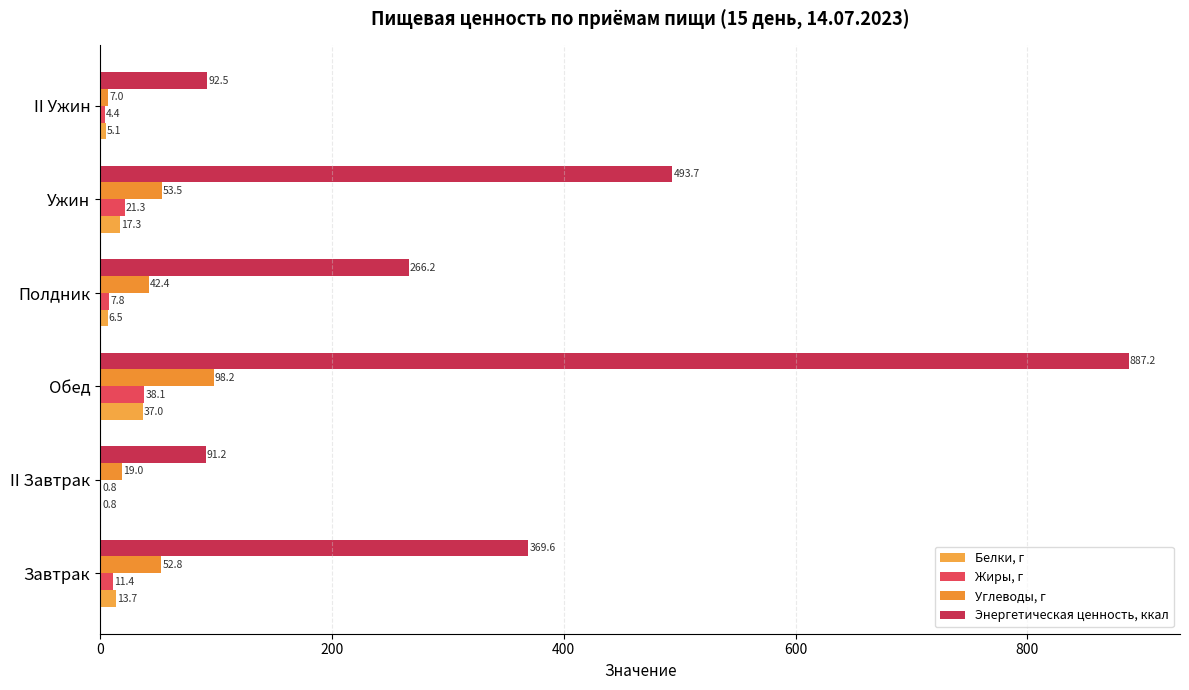

How many series are shown in this chart?

4